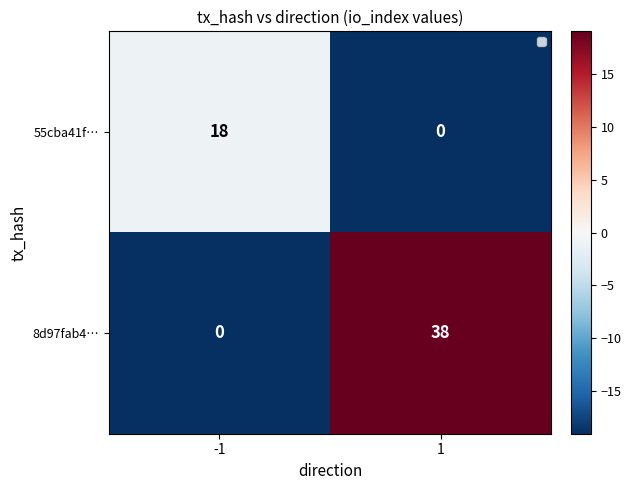

Which category has the highest value across all series?

1